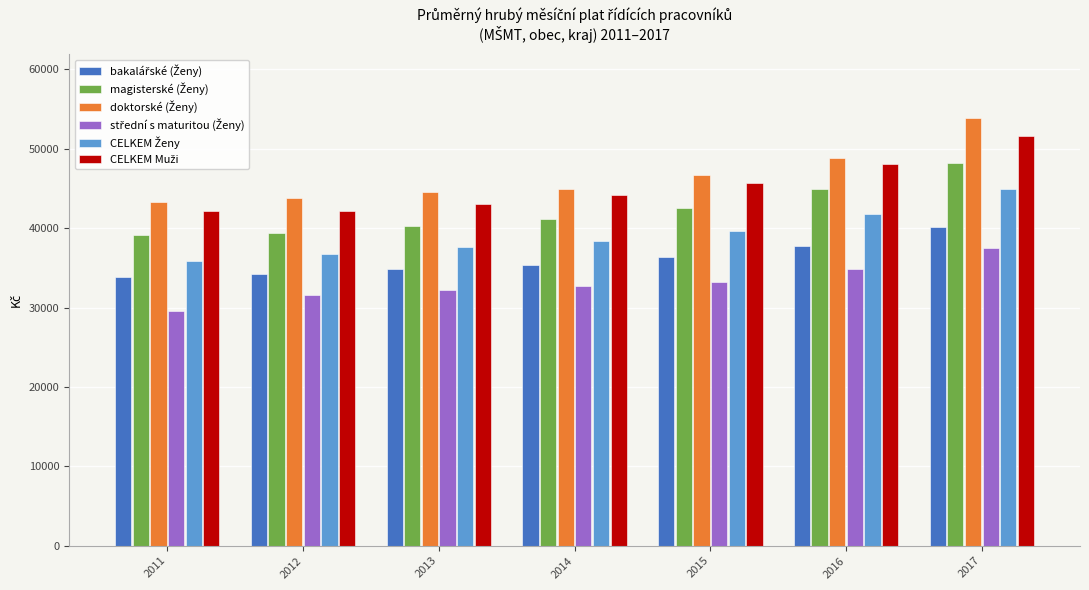

What is the spread (max minus min) of values at 2017?

16308.2